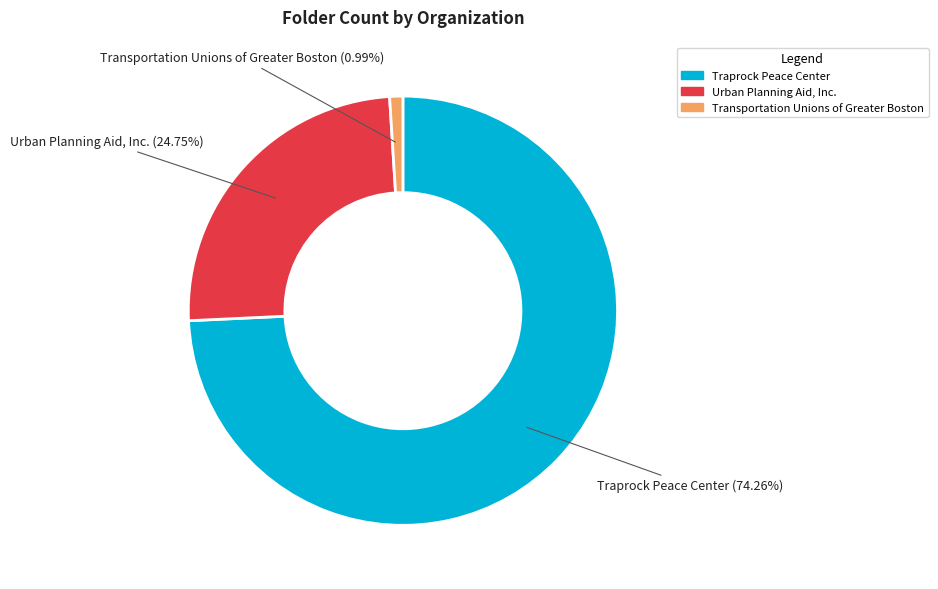

Approximately how many times larger is the value at Urban Planning Aid, Inc. compared to Traprock Peace Center?

0.3